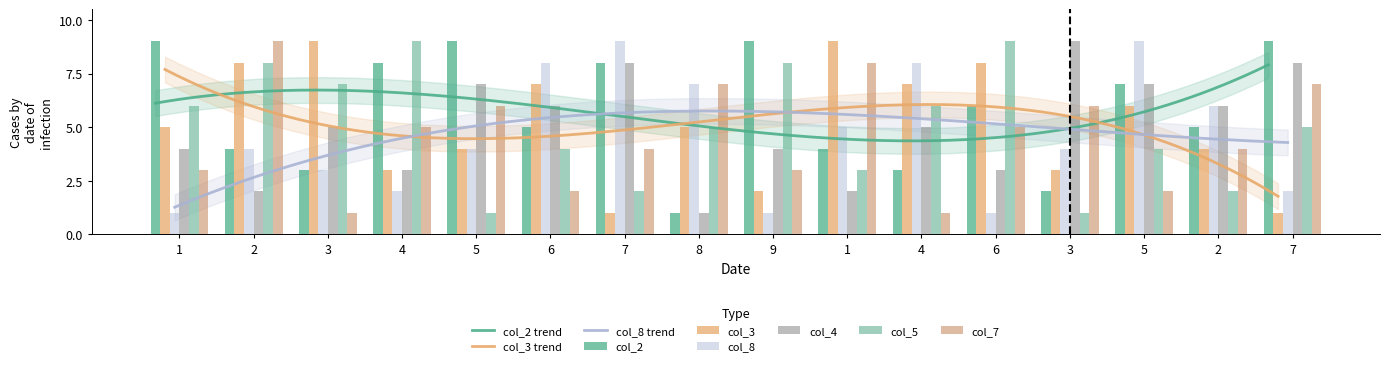

What is the approximate value of col_2 at 4?

3